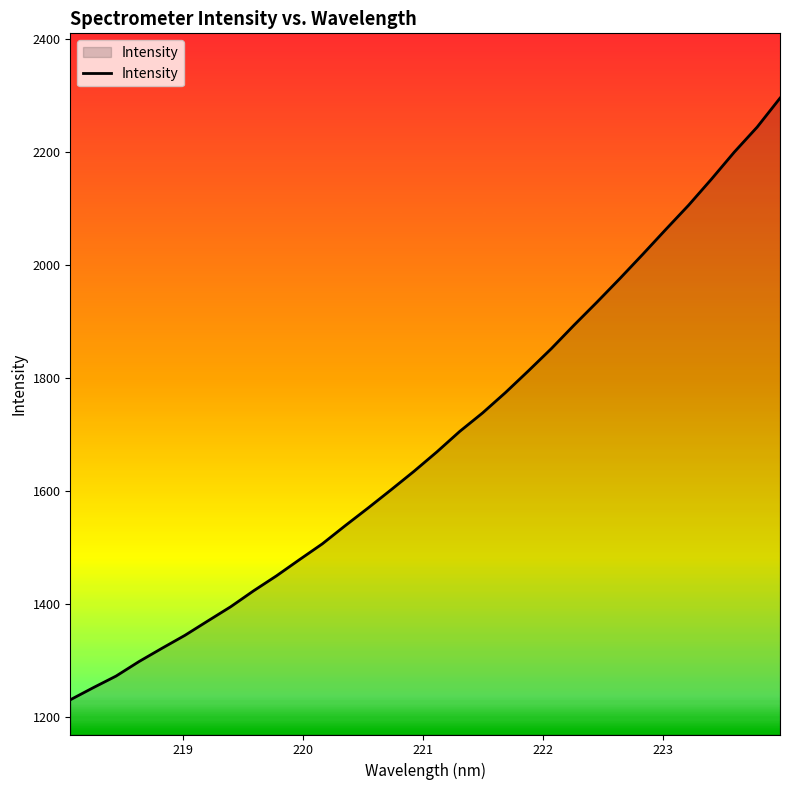

How many lines are shown in the chart?

1